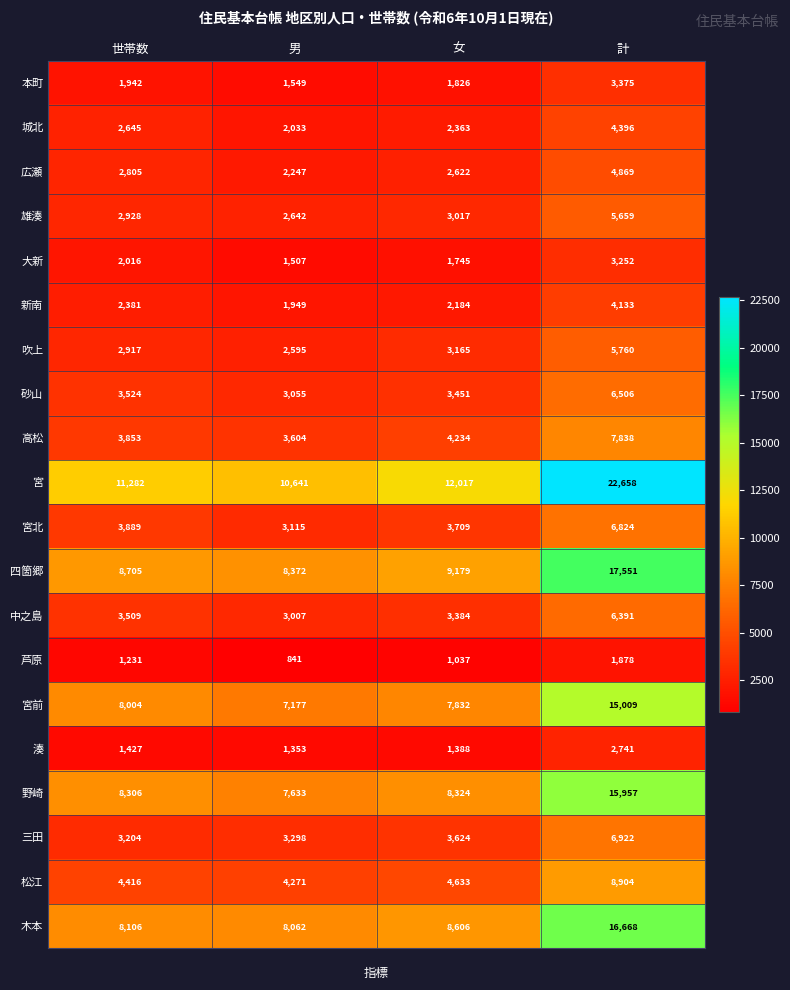

At which category does the chart reach its peak across all series?

計